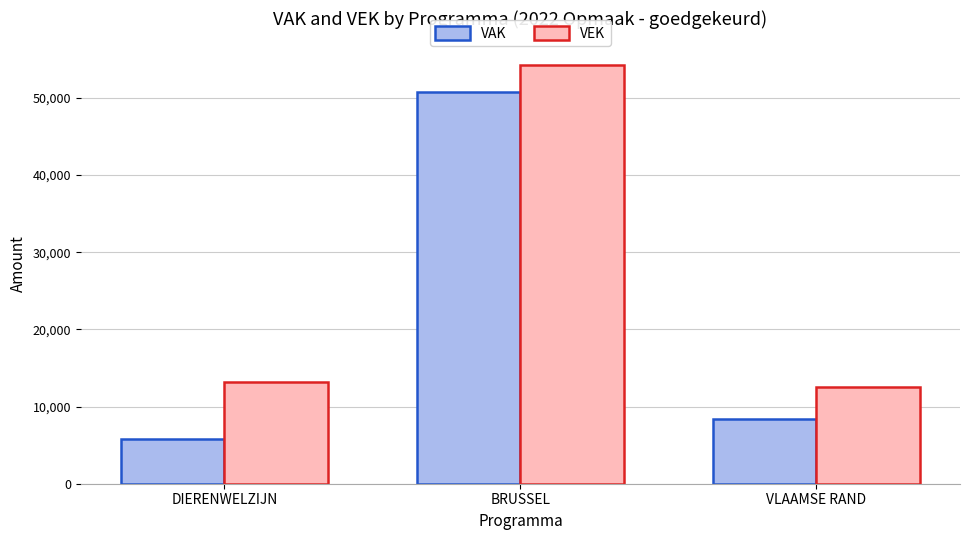

What is the value of the VEK bar at the 1st from the left?

13226